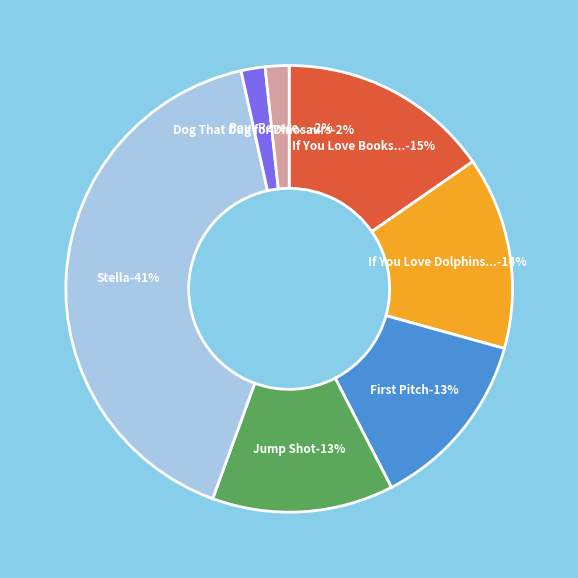

To the nearest percent, what percentage of the pie is If You Love Books, You Could Be...?

15%